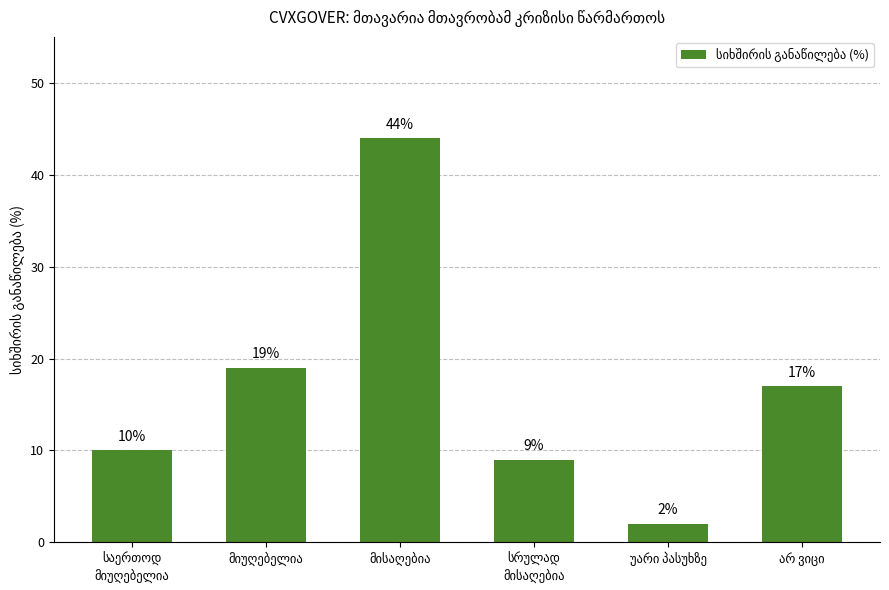

What is the sum of all values?

101